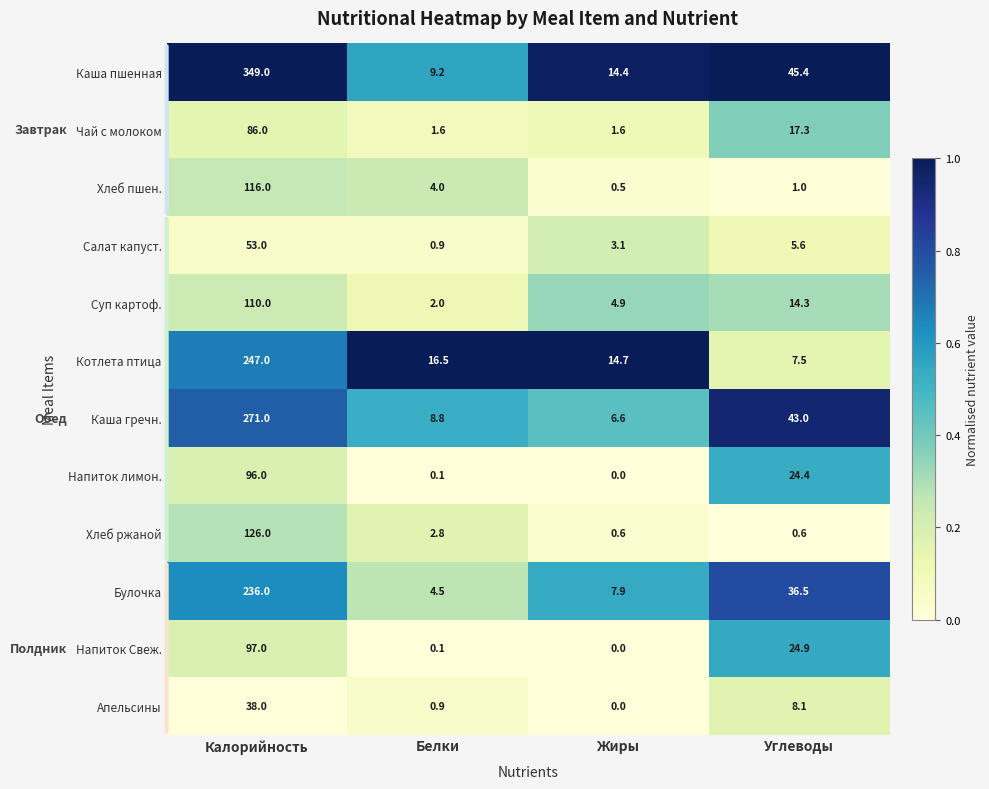

What is the total value across all series at Углеводы?

228.6